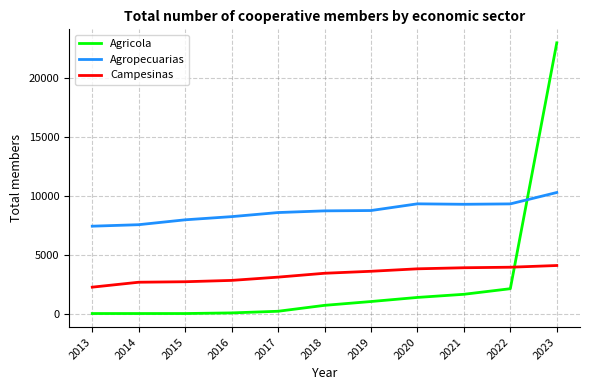

The Campesinas series shows 4353 at 2017. True or false?

False